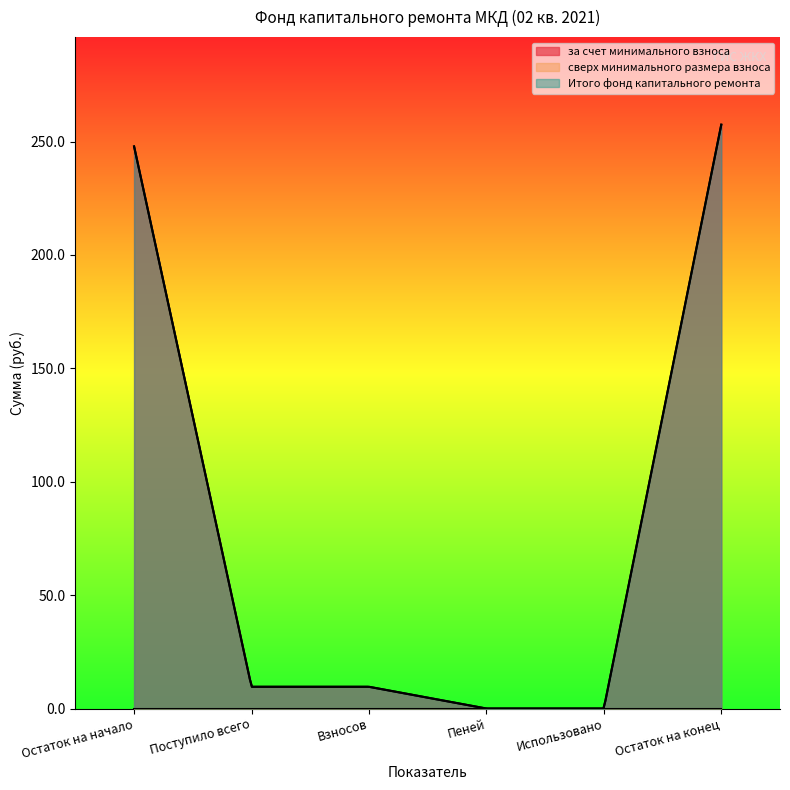

What is the sum of the за счет минимального взноса values at Взносов and Остаток на конец?

267.0